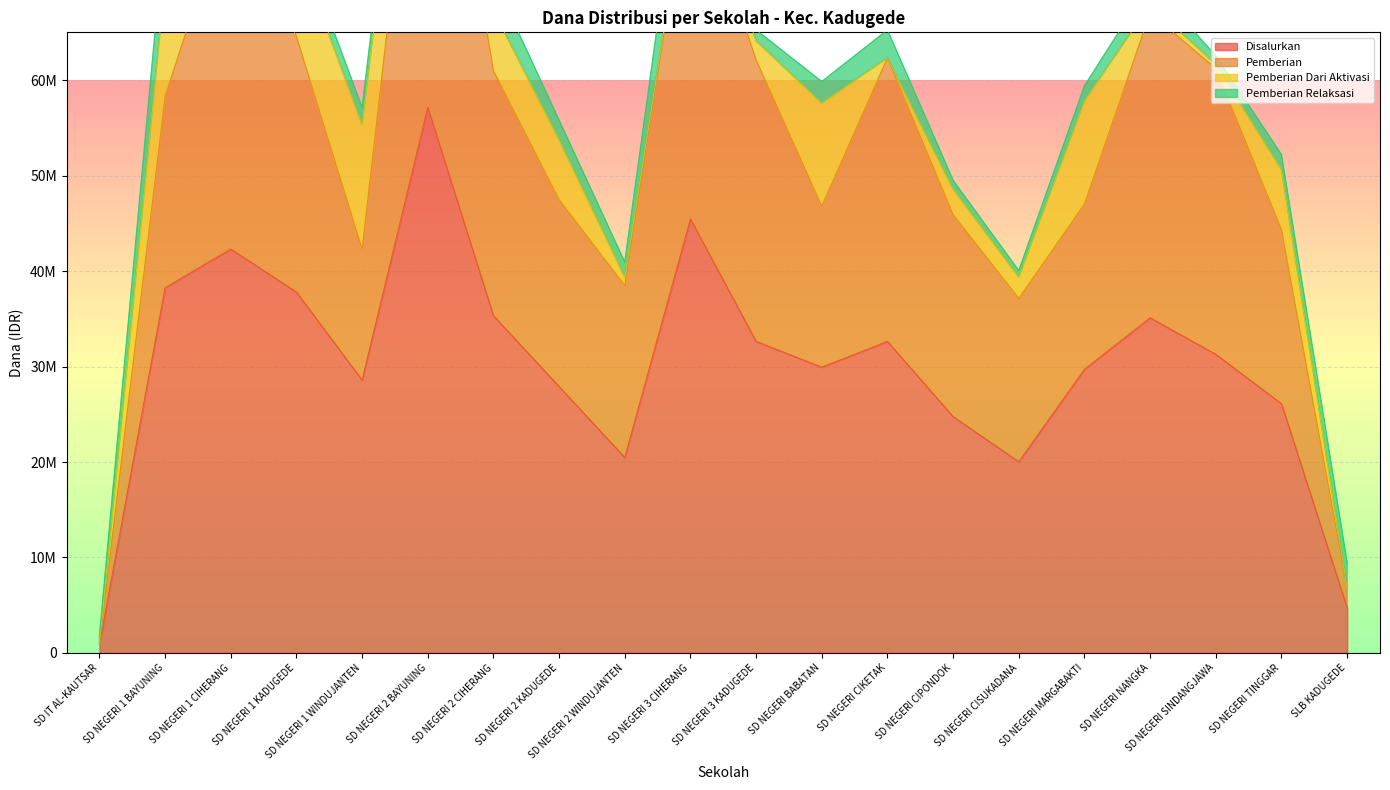

Which series has the largest total across all categories?

Disalurkan